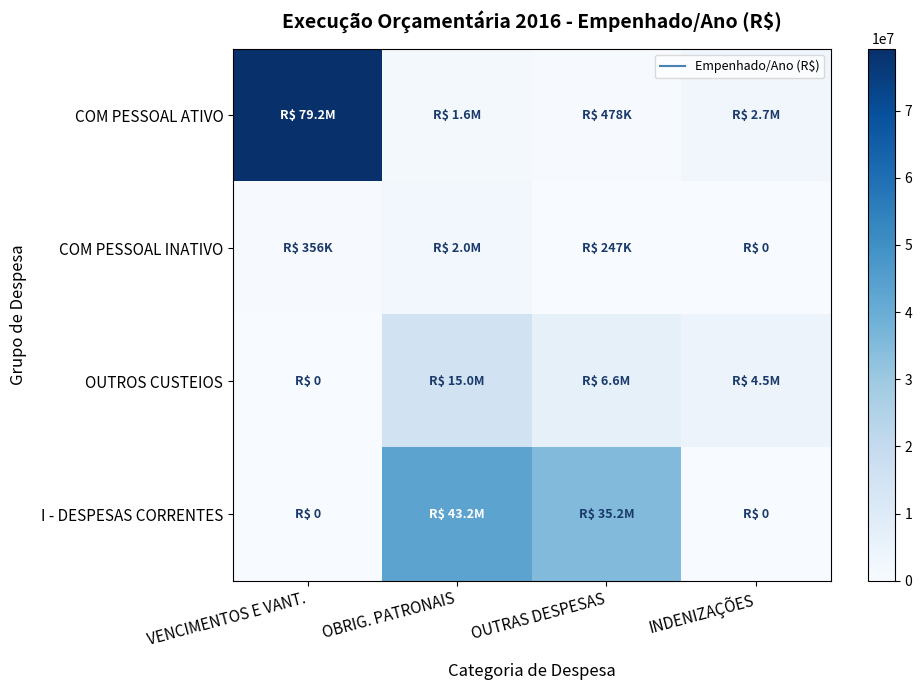

How many series are shown in this chart?

4